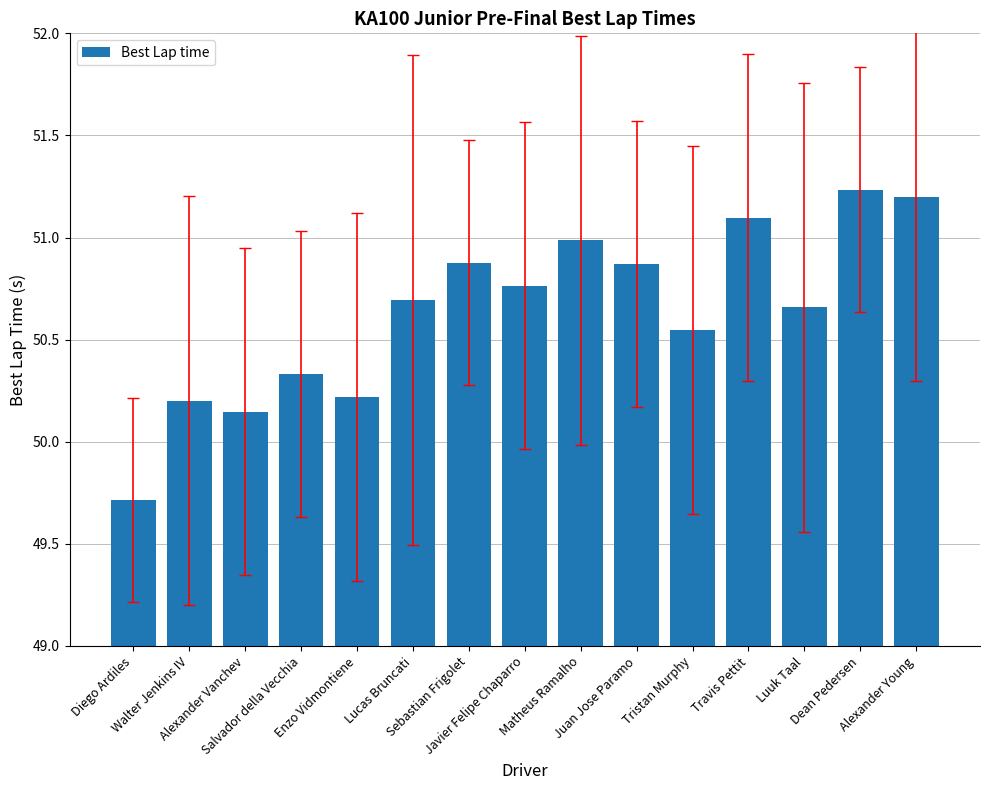

What is the label of the 6th bar from the right?

Juan Jose Paramo